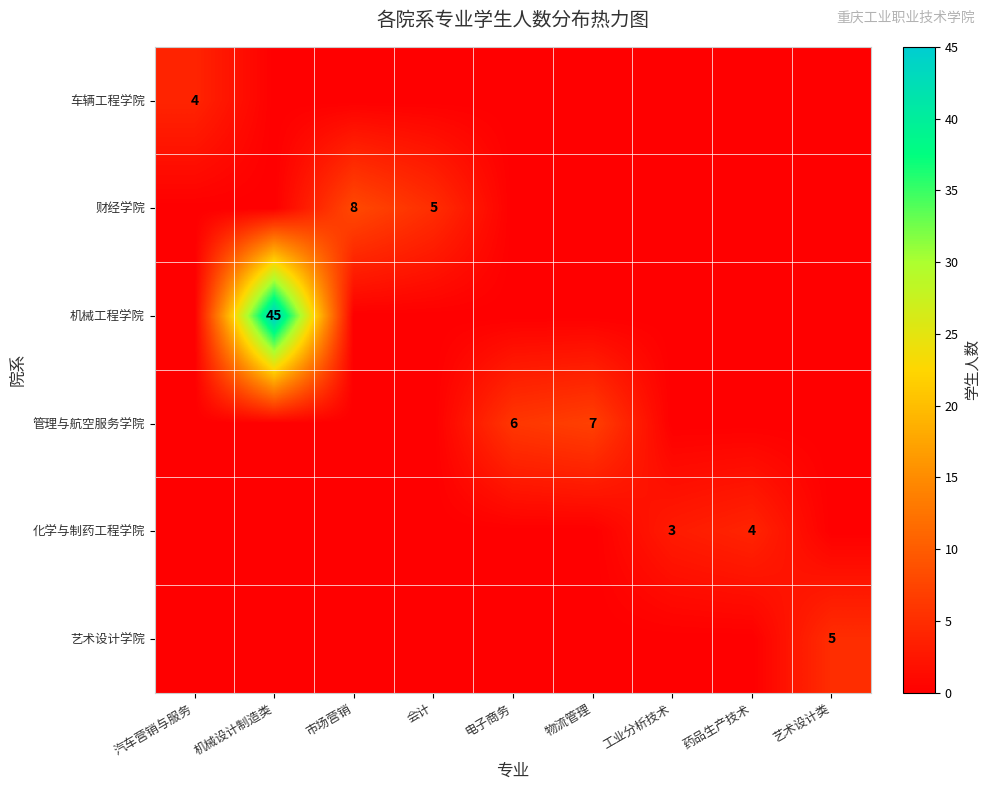

The value of 化学与制药工程学院 at 工业分析技术 is 4. True or false?

False